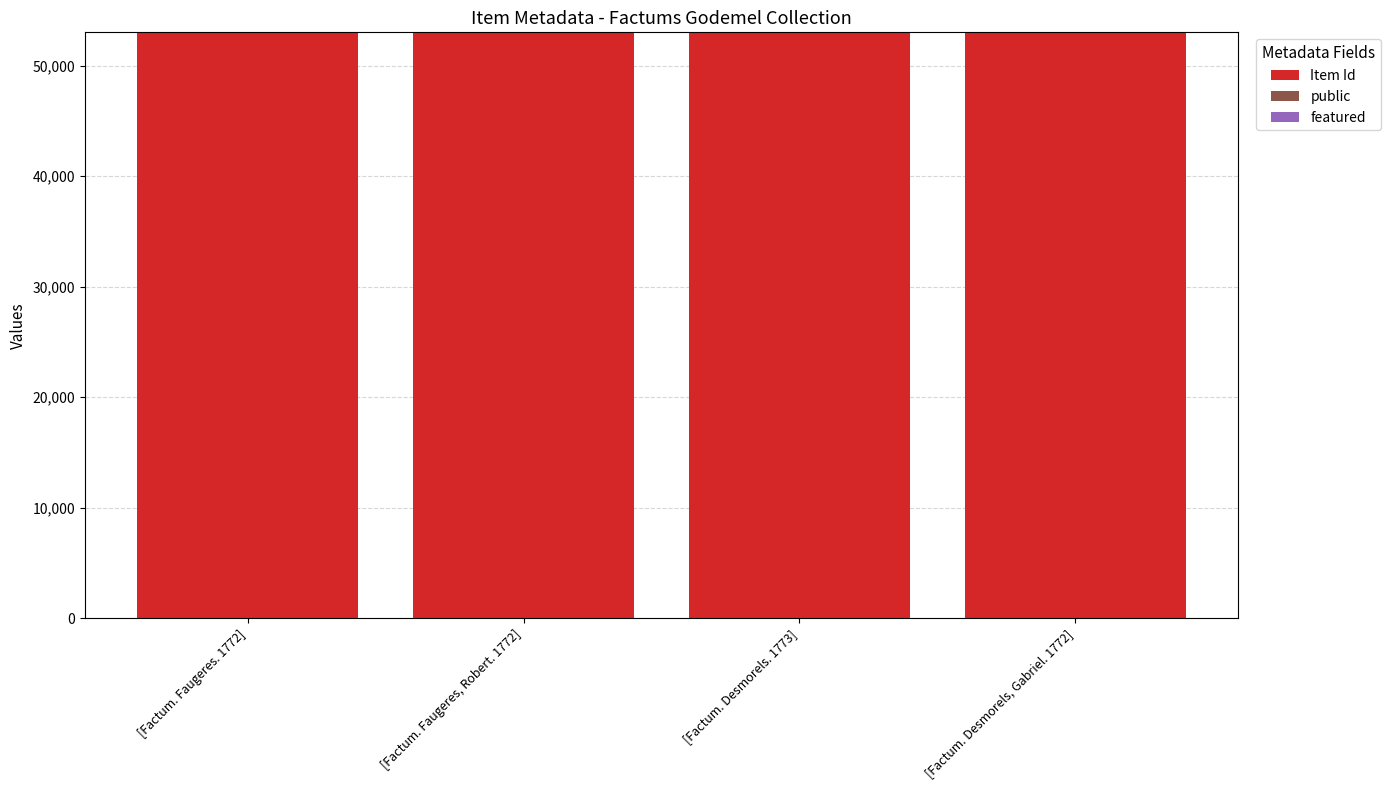

What is the sum of all Item Id values?

212058